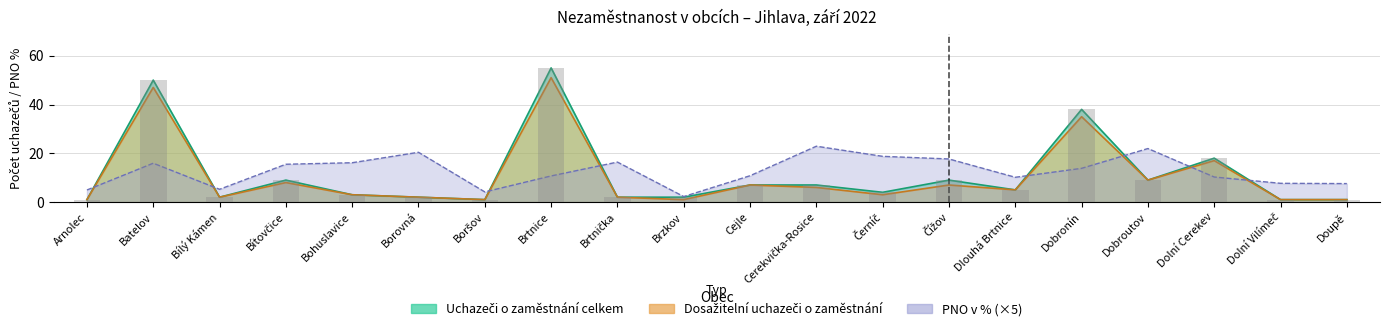

What is the lowest value of the Uchazeči o zaměstnání celkem series?

1.0